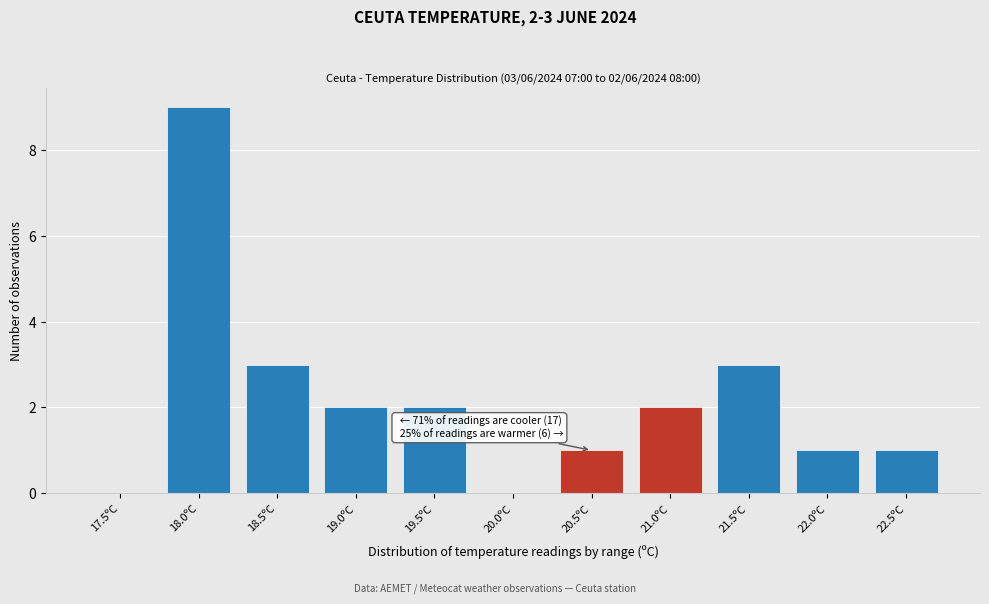

Reading left to right, transcribe all the data shown in this chart.

17.5ºC=0	18.0ºC=9	18.5ºC=3	19.0ºC=2	19.5ºC=2	20.0ºC=0	20.5ºC=1	21.0ºC=2	21.5ºC=3	22.0ºC=1	22.5ºC=1